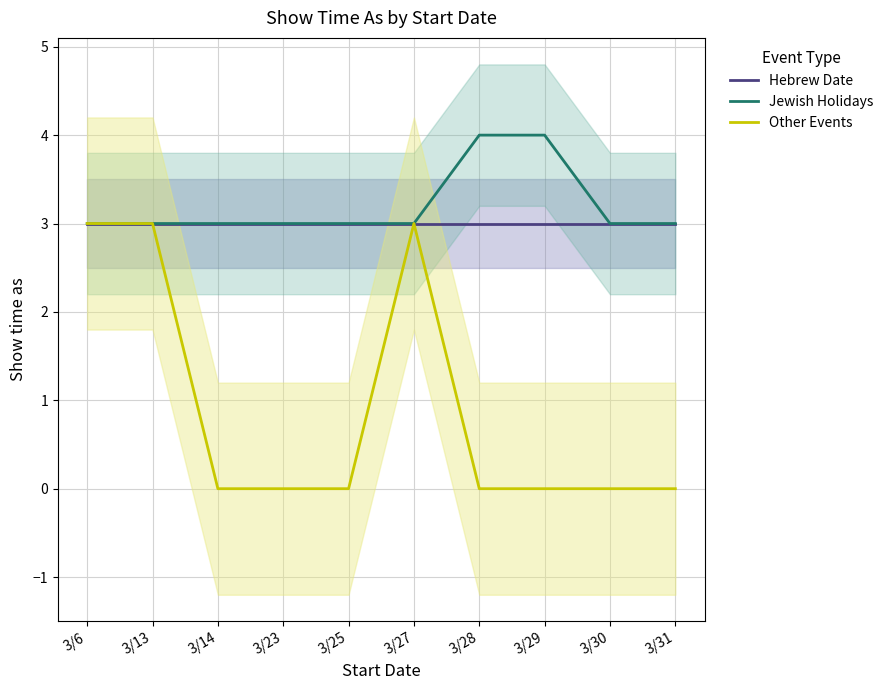

At which label is Jewish Holidays closest to 3?

3/6